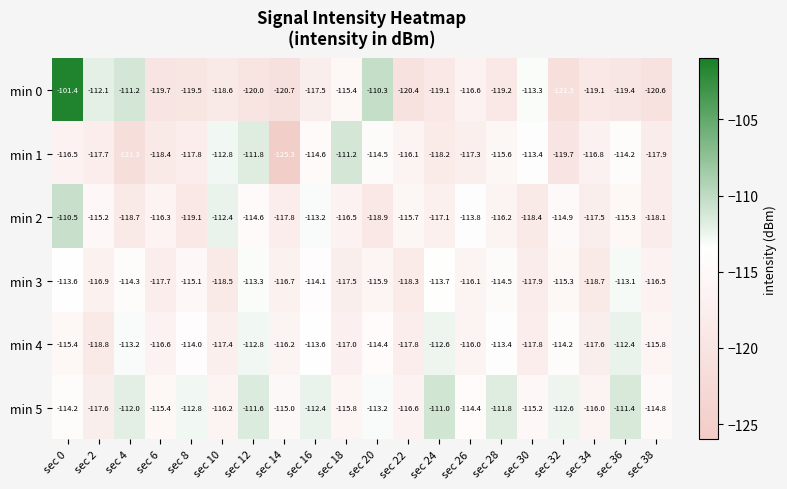

What is the total value across all series at sec 20?

-687.2